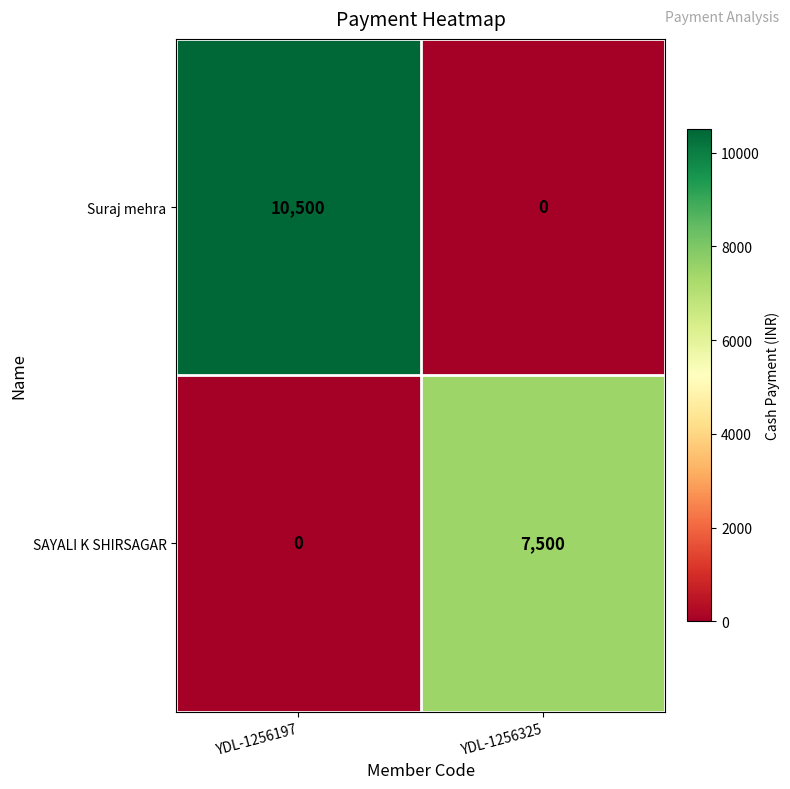

Is it true that SAYALI K SHIRSAGAR equals 2979 at YDL-1256197?

False